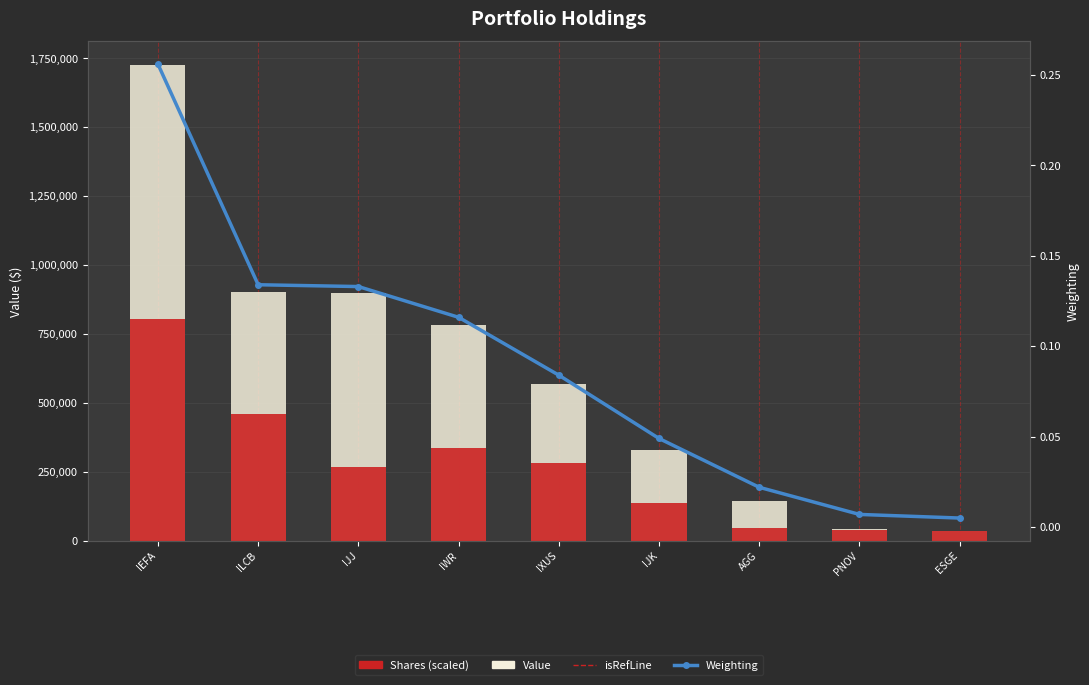

Reading left to right, list all the values displayed in this chart.

Value: IEFA=1724725.0	ILCB=903911.0	IJJ=899227.0	IWR=783970.0	IXUS=566768.0	IJK=329742.0	AGG=145495.0	PNOV=43903.0	ESGE=34882.0
Shares (scaled): IEFA=804060.0	ILCB=458280.0	IJJ=265770.0	IWR=338010.0	IXUS=283410.0	IJK=136440.0	AGG=46410.0	PNOV=39840.0	ESGE=34560.0
Weighting: IEFA=0.3	ILCB=0.1	IJJ=0.1	IWR=0.1	IXUS=0.1	IJK=0.0	AGG=0.0	PNOV=0.0	ESGE=0.0